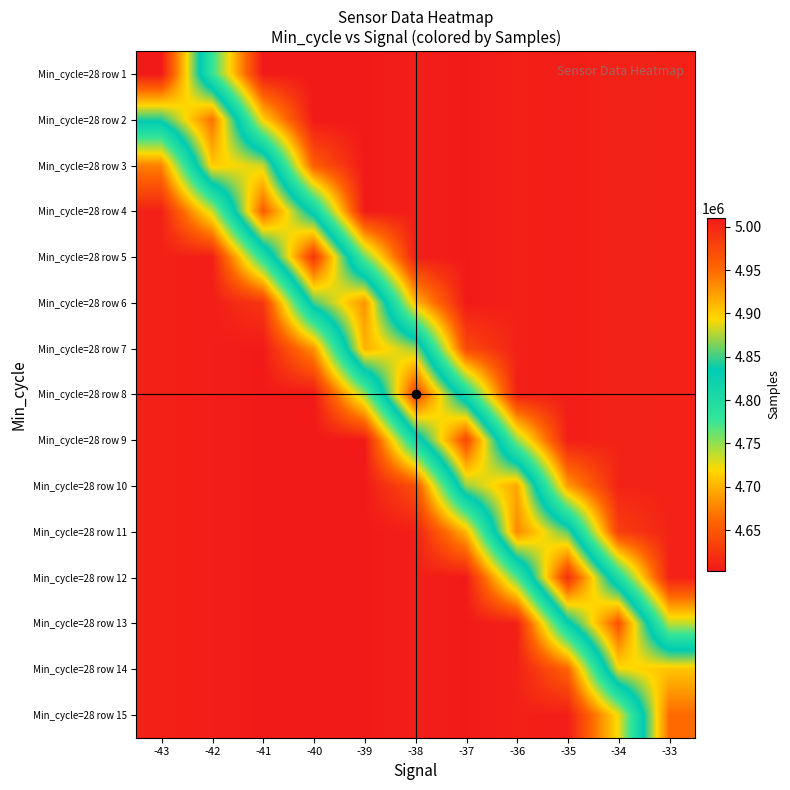

What is the smallest value displayed?

4602991.8